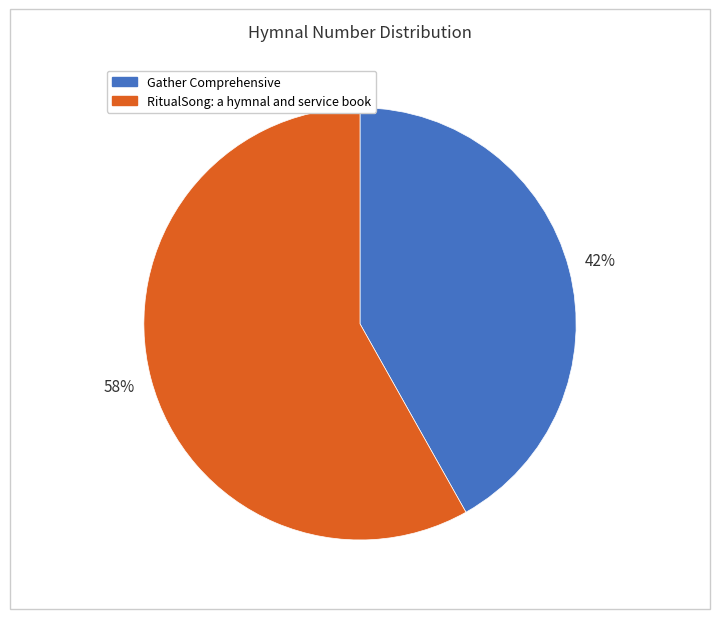

Rank the categories by value from lowest to highest.

Gather Comprehensive, RitualSong: a hymnal and service book